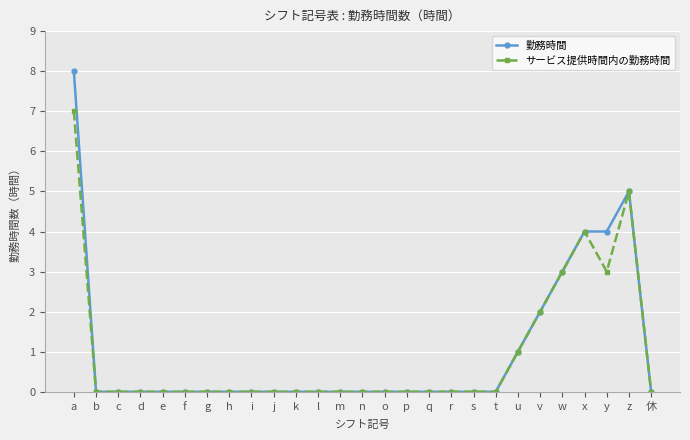

Reading left to right, extract all data points from this chart.

勤務時間: a=8	b=0	c=0	d=0	e=0	f=0	g=0	h=0	i=0	j=0	k=0	l=0	m=0	n=0	o=0	p=0	q=0	r=0	s=0	t=0	u=1	v=2	w=3	x=4	y=4	z=5	休=0
サービス提供時間内の勤務時間: a=7	b=0	c=0	d=0	e=0	f=0	g=0	h=0	i=0	j=0	k=0	l=0	m=0	n=0	o=0	p=0	q=0	r=0	s=0	t=0	u=1	v=2	w=3	x=4	y=3	z=5	休=0